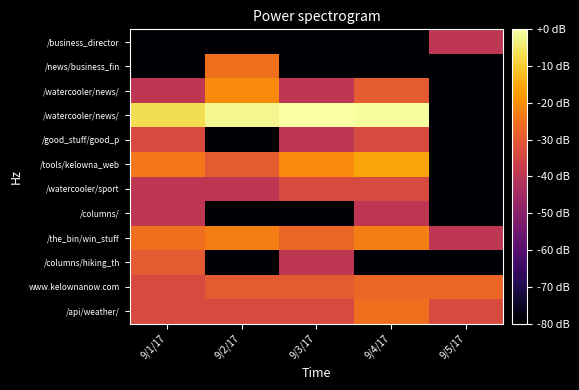

What is the total value across all series at 9/3/17?

-501.4